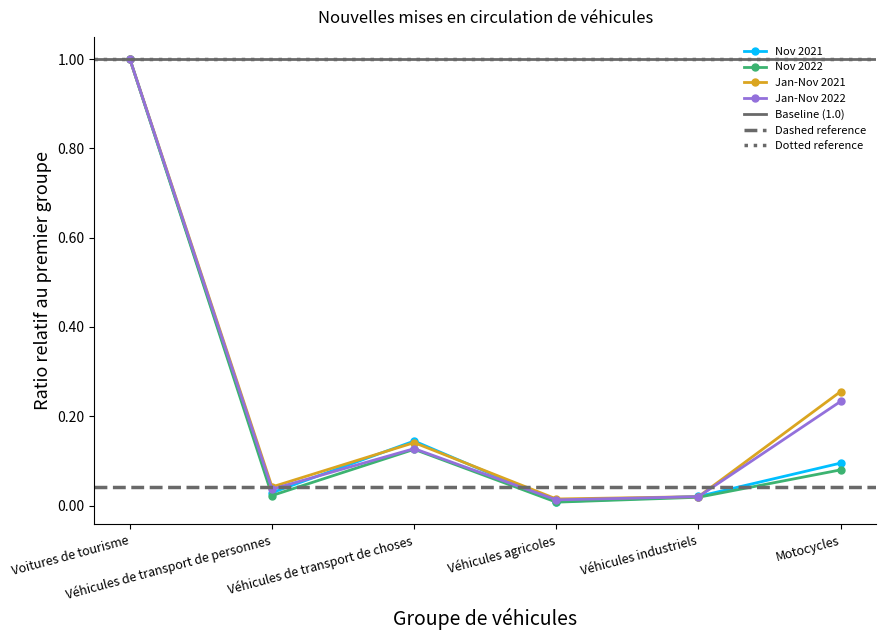

Which category has the lowest value in the Jan-Nov 2022 series?

Véhicules agricoles